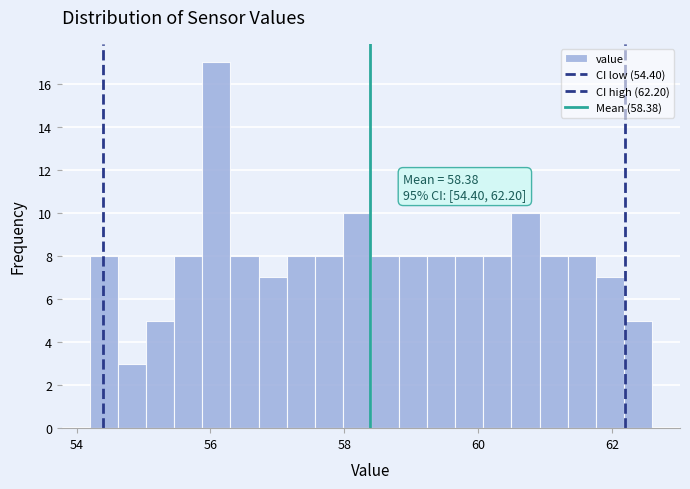

Read against the x-axis, roughly where is the centre of the tallest bar?

56.0